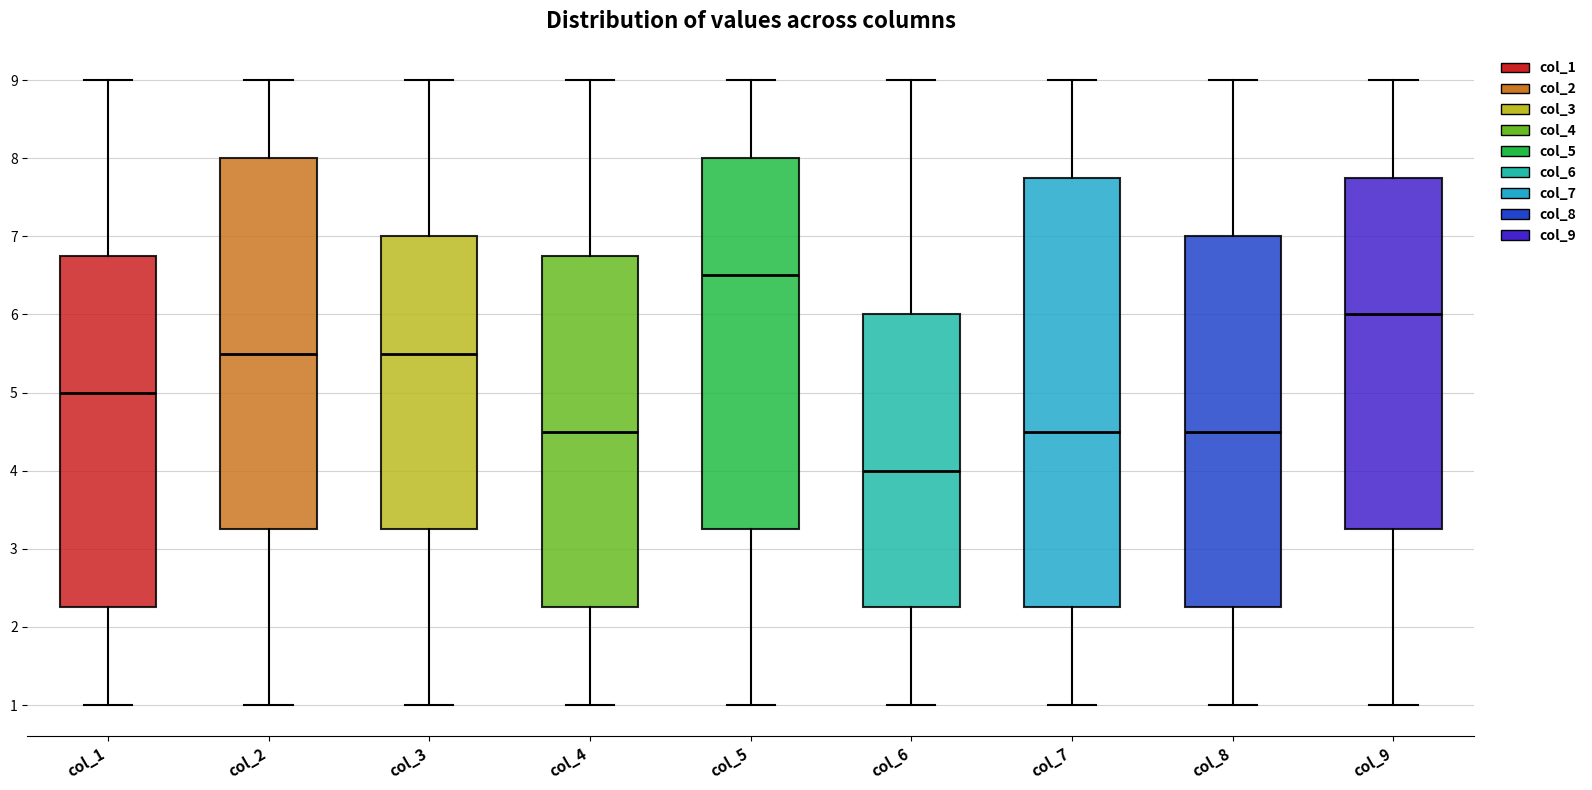

Comparing the boxes themselves (not the whiskers), which one is the tallest?

col_7